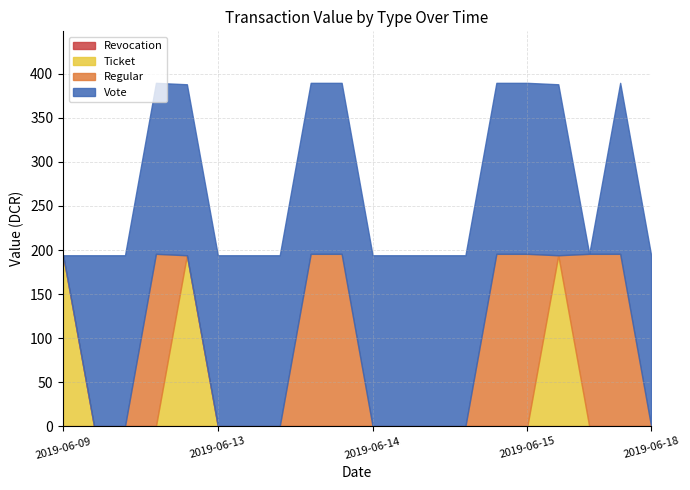

What is the total value across all series at 2019-06-09?

194.1